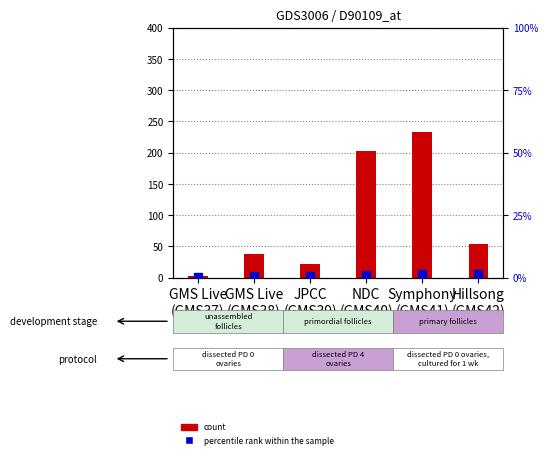

Which series has the largest total across all categories?

count